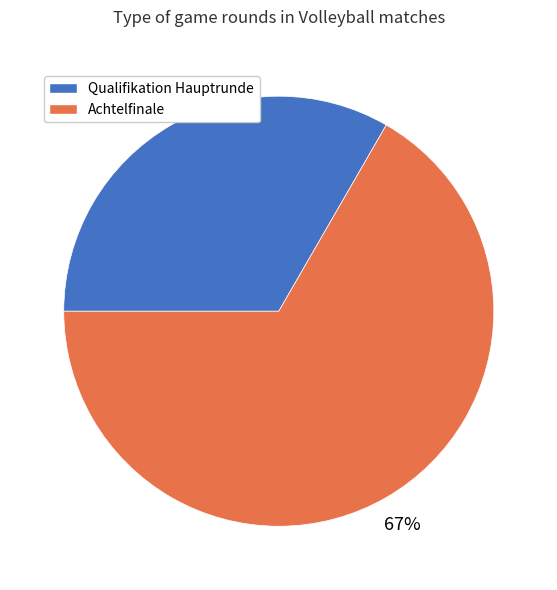

Which category has the smallest portion of the pie?

Qualifikation Hauptrunde